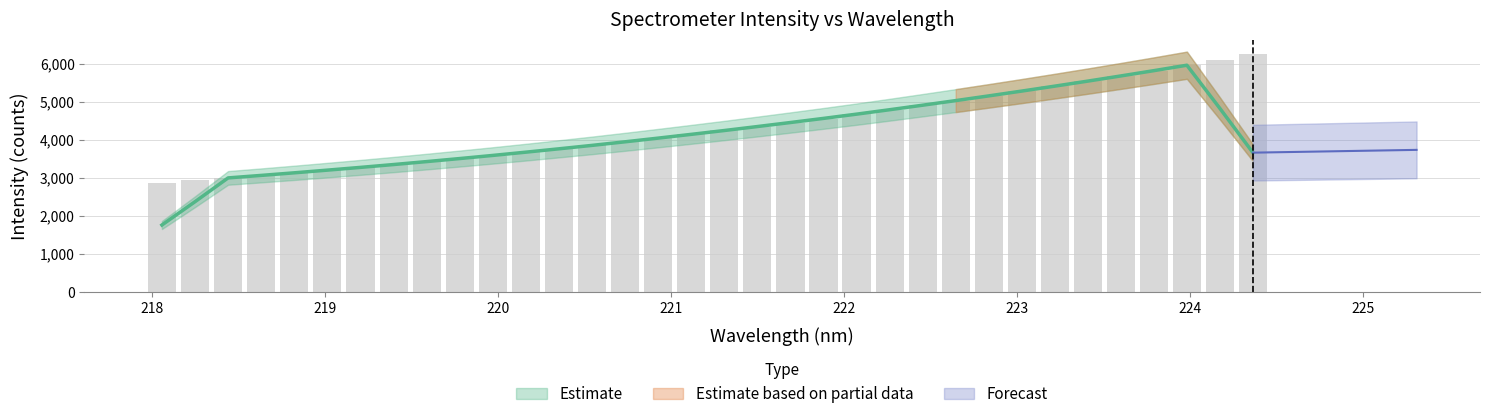

What is the label of the 1st bar from the right?

224.3616